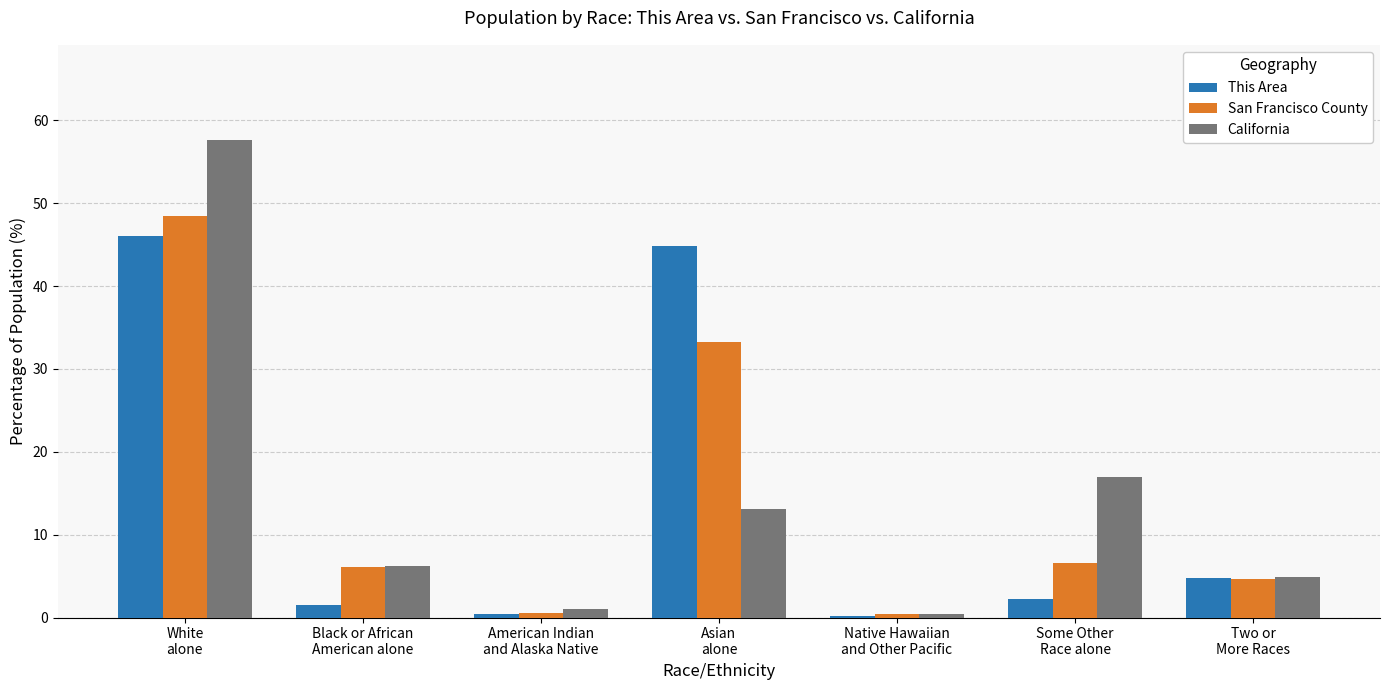

At which category does the chart reach its peak across all series?

White
alone